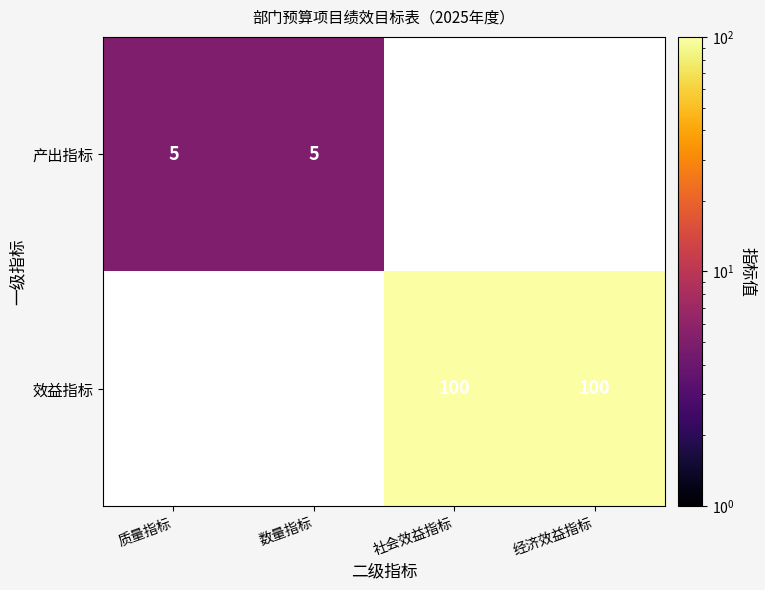

The 产出指标 series shows 5 at 数量指标. True or false?

True